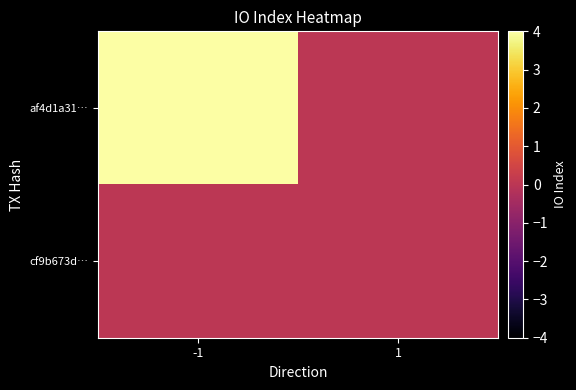

Reading left to right, list all the values displayed in this chart.

af4d1a31…: -1=4	1=0
cf9b673d…: -1=0	1=0